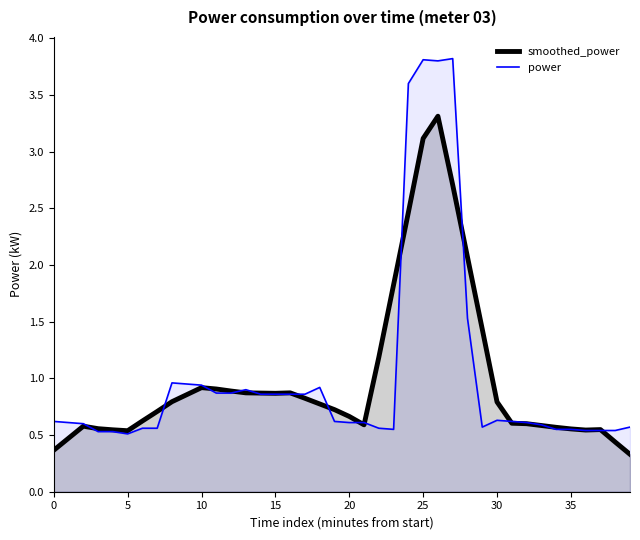

What is the average value of the power_line series?

1.0